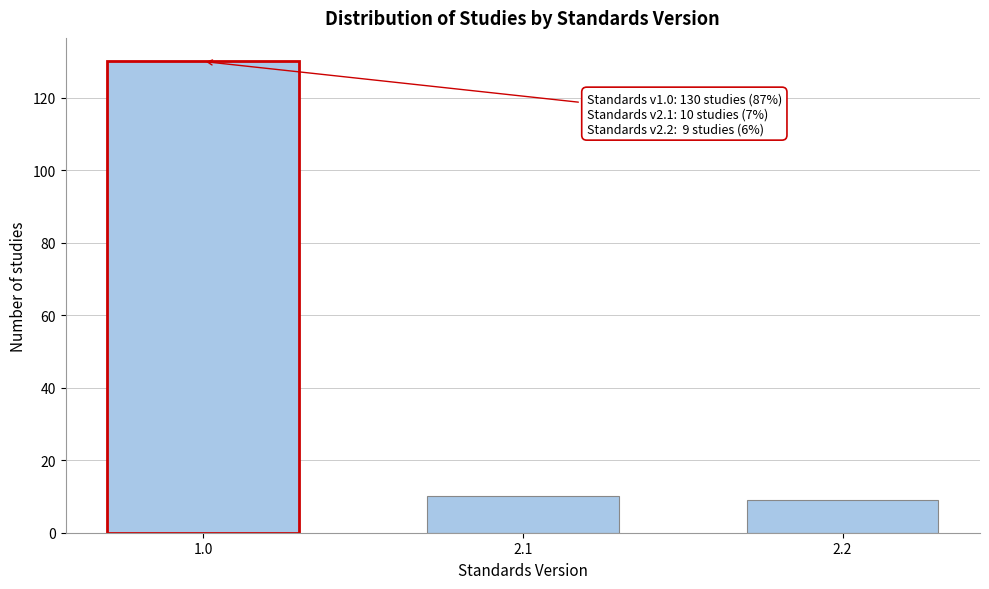

Reading left to right, what are all the values shown in this chart?

1.0=130	2.1=10	2.2=9